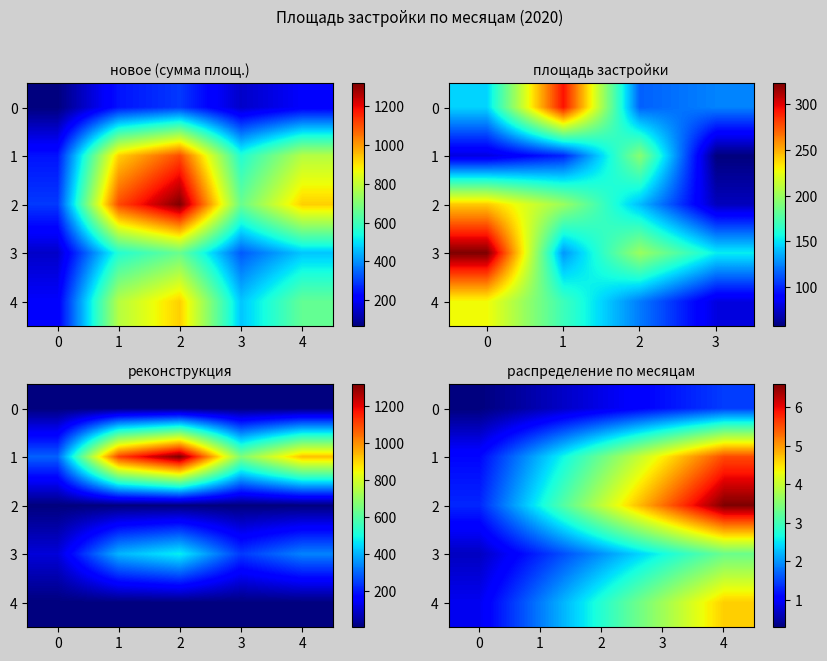

Which series changed the most between 2 and 4?

2